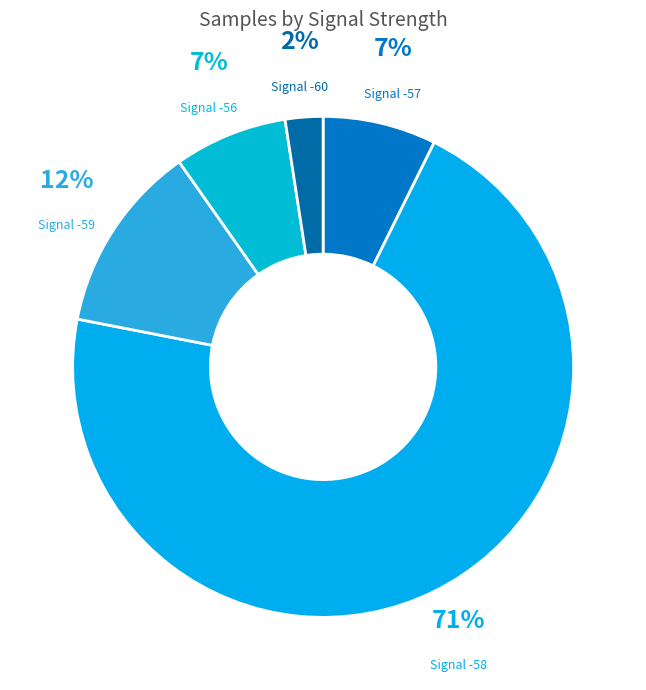

What is the ratio of the value at Signal -60 to the value at Signal -56?

0.3